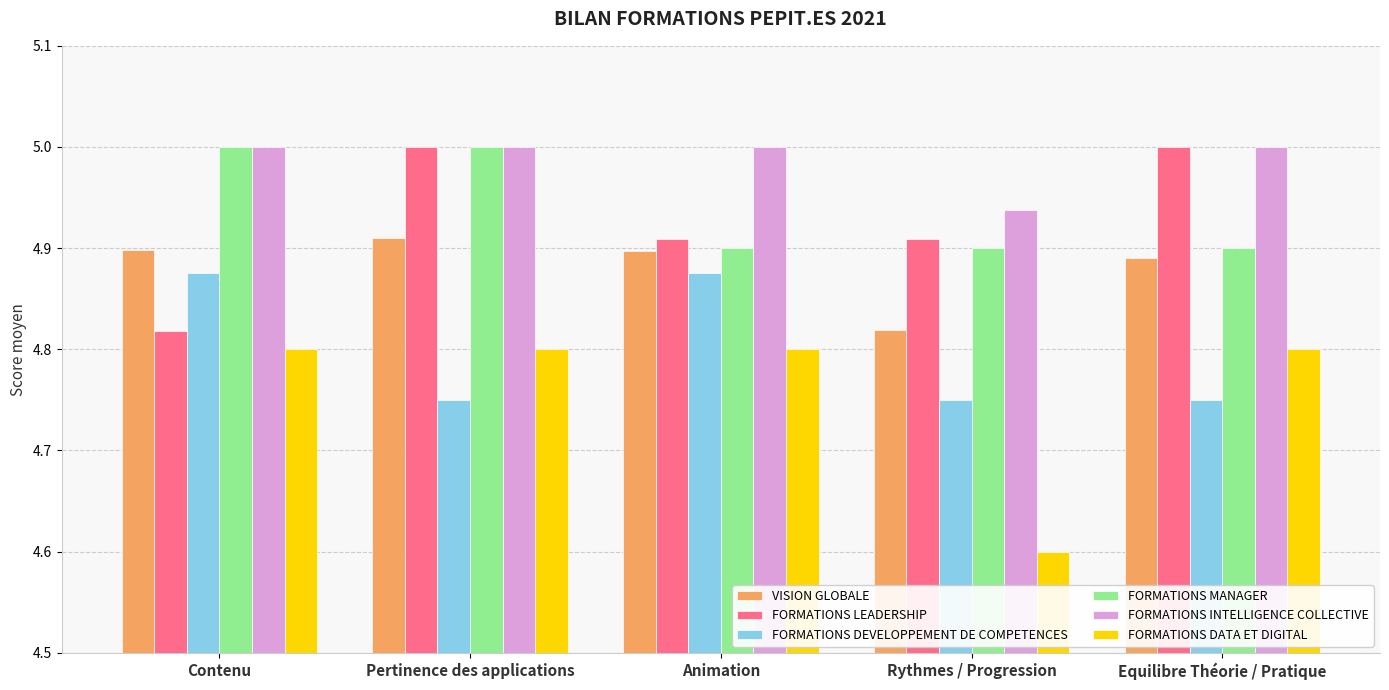

Which series has the largest range (max minus min)?

FORMATIONS DATA ET DIGITAL